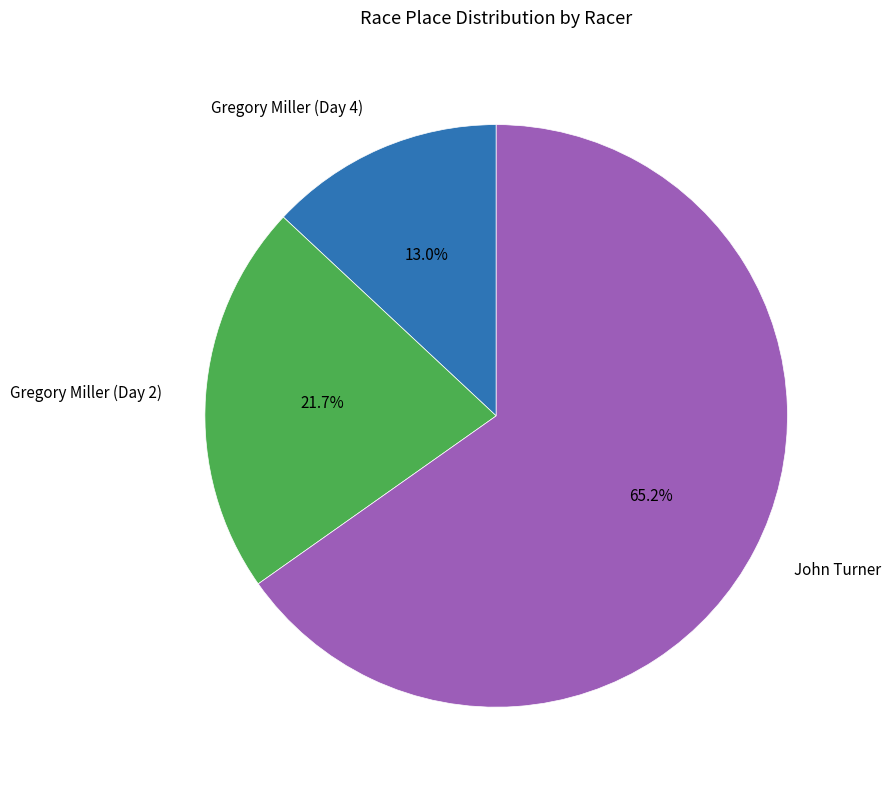

What is the largest slice in the pie chart?

John Turner